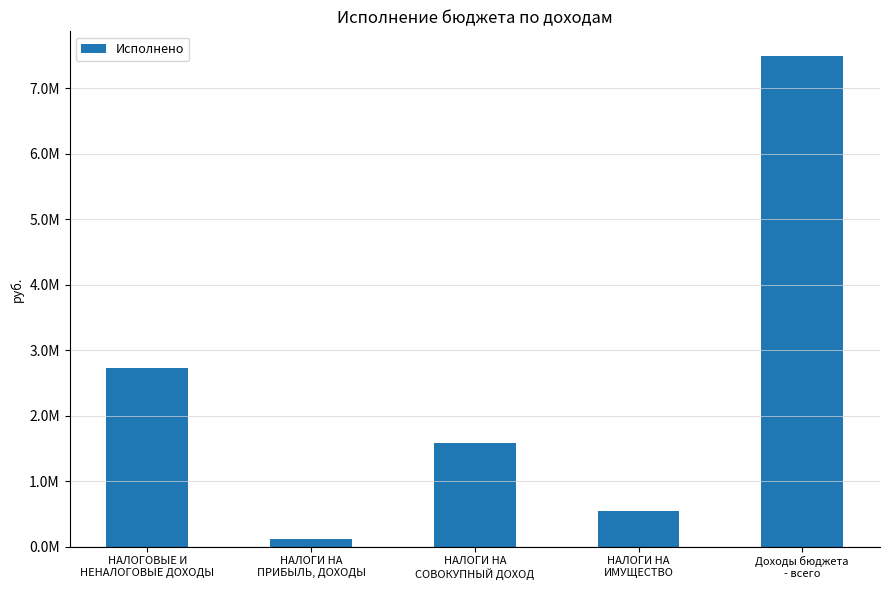

The chart shows a value of 114383.4 at НАЛОГИ НА
ПРИБЫЛЬ, ДОХОДЫ. True or false?

True